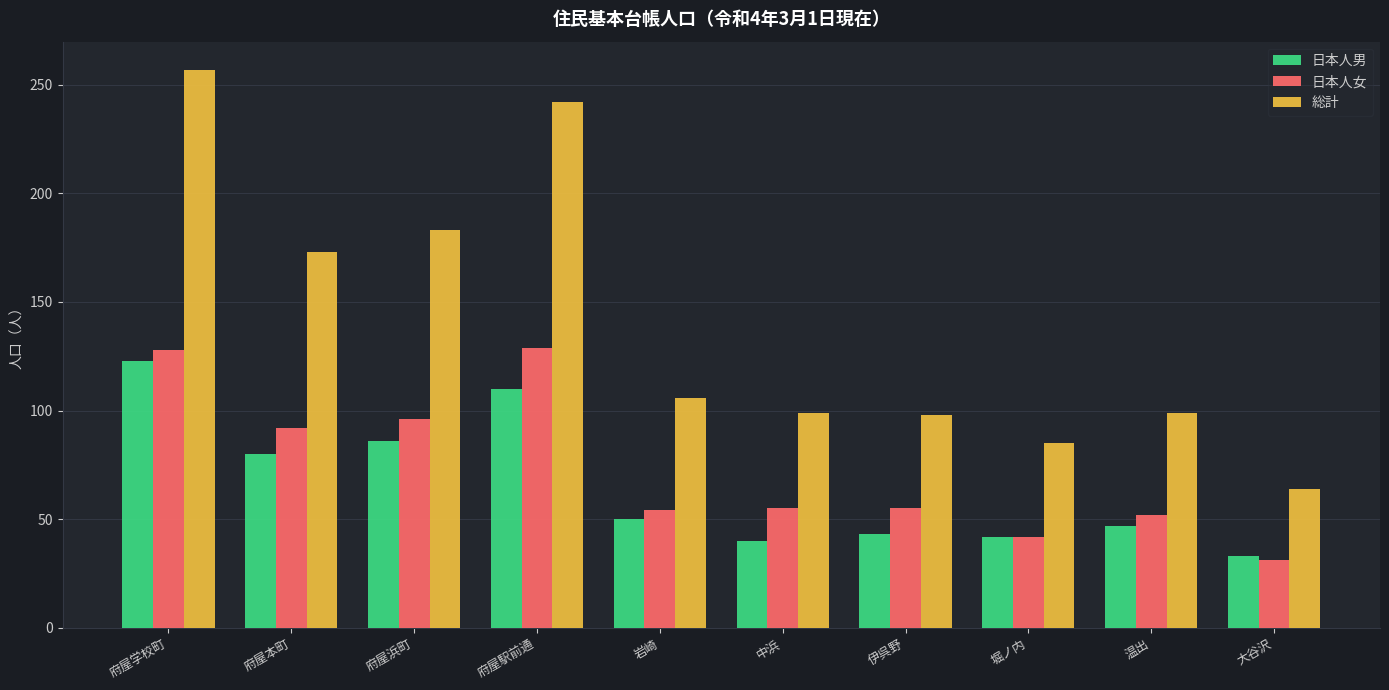

At how many categories does at least one series exceed 51?

10